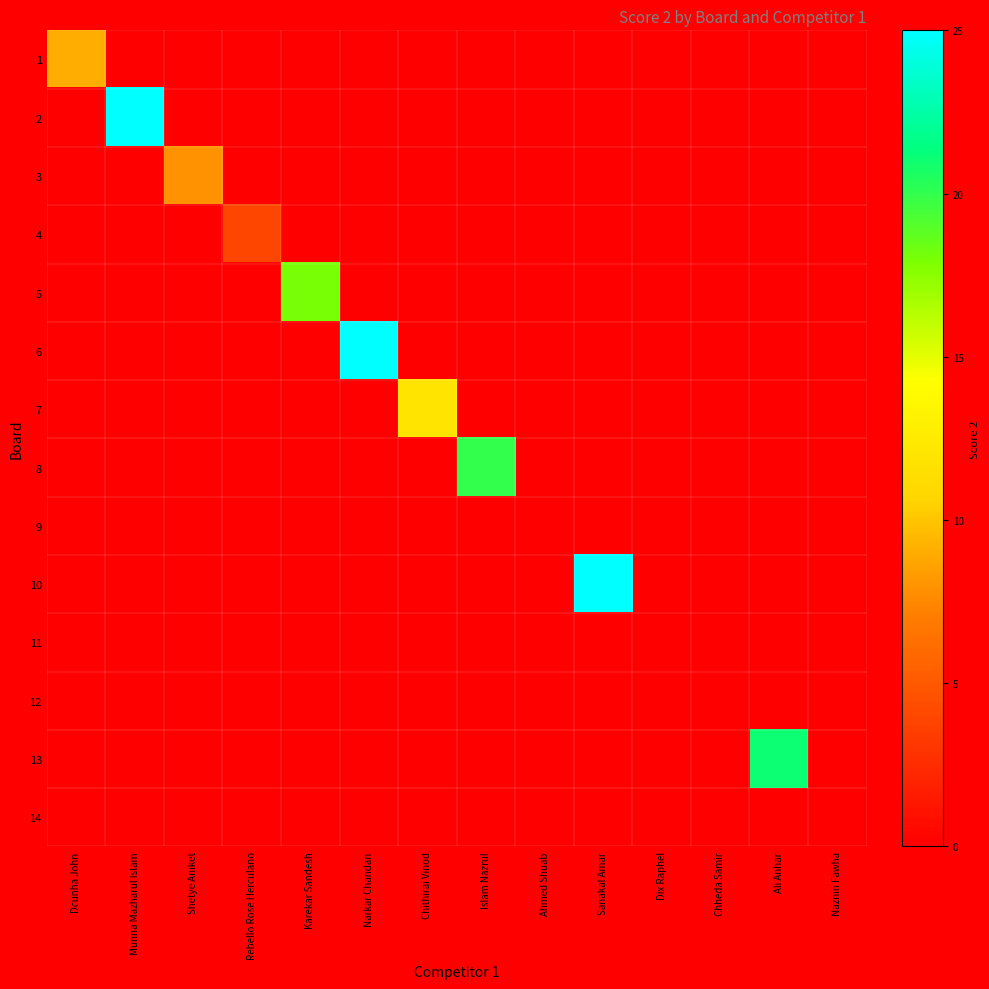

What is the greatest value displayed?

25